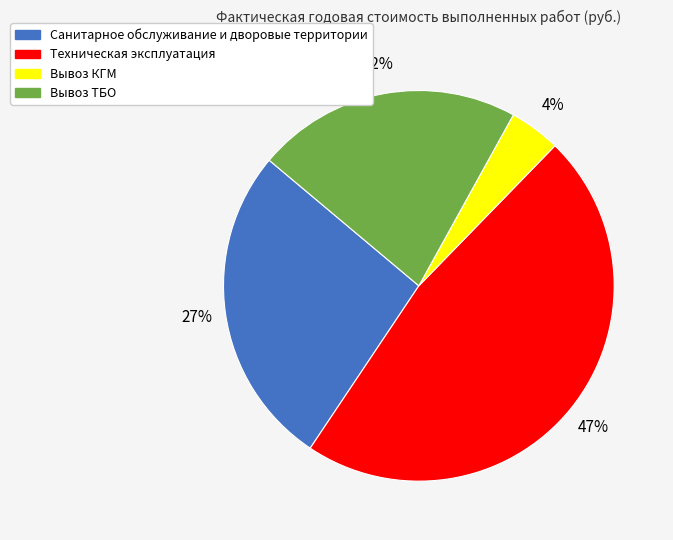

The Вывоз КГМ slice represents 18% of the pie. True or false?

False